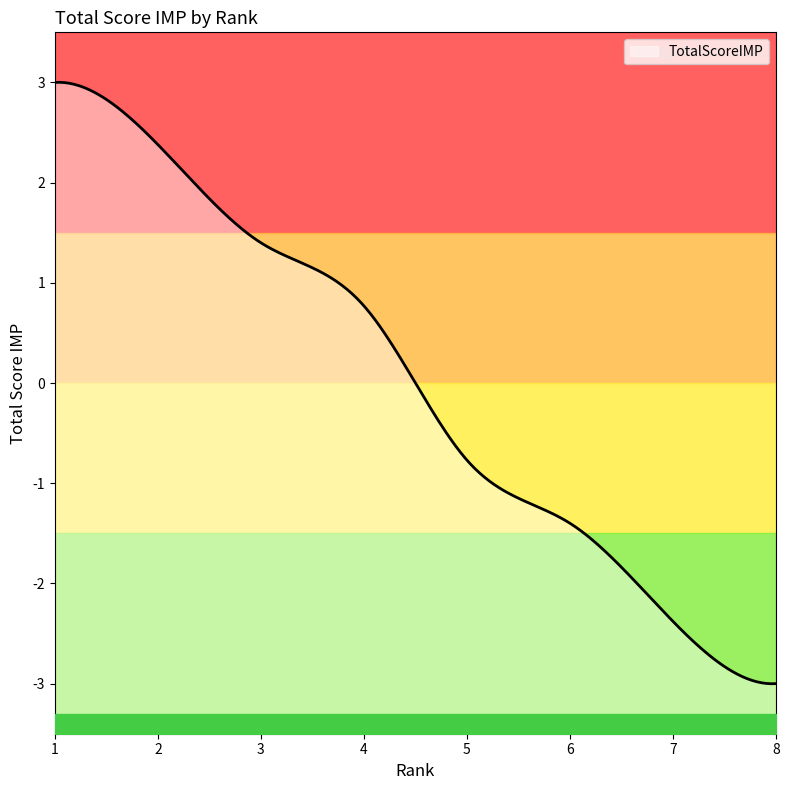

At which category does the chart reach its minimum across all series?

8